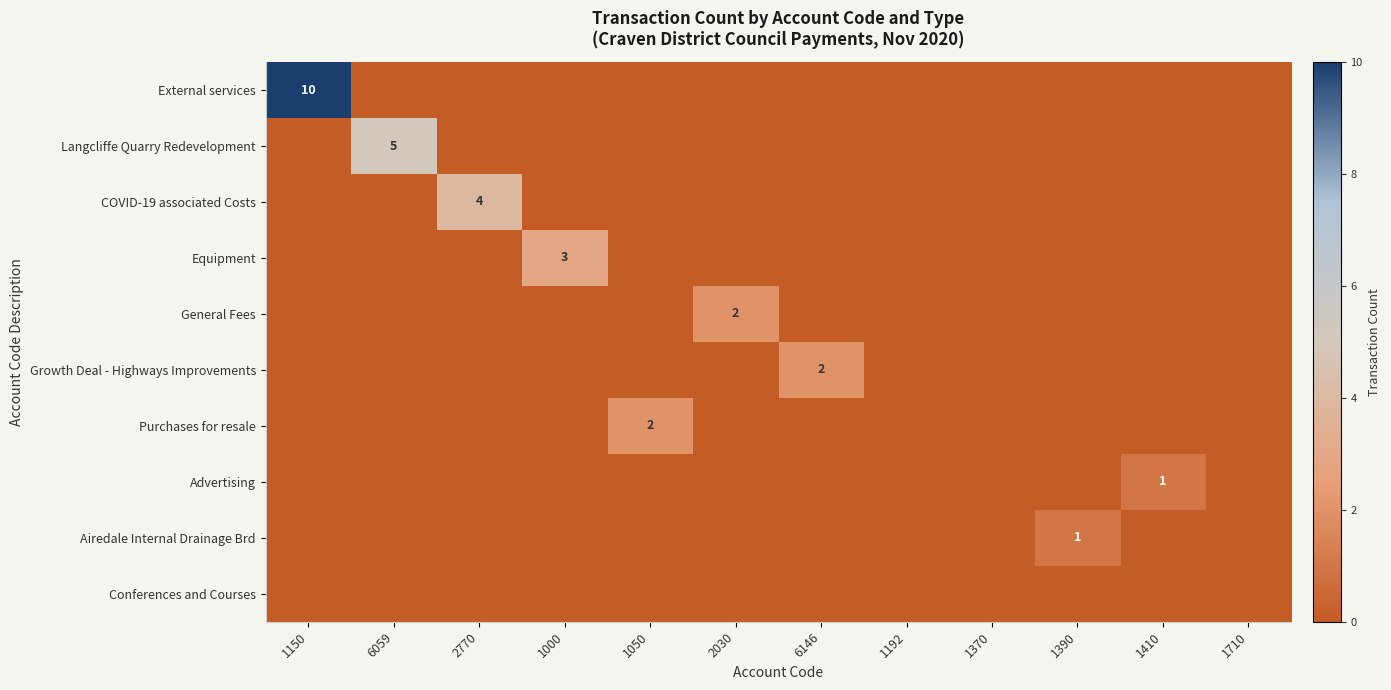

Which label corresponds to the smallest value in the chart?

6059